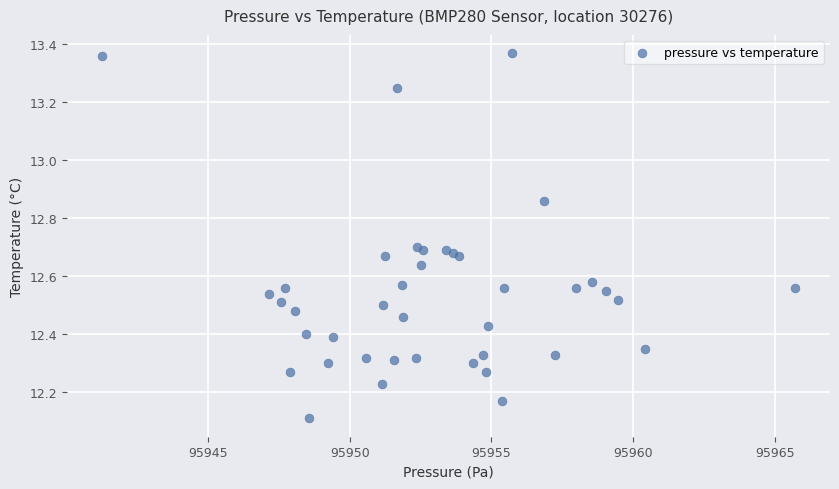

What Y value in the scatter plot is closest to 12?

12.1